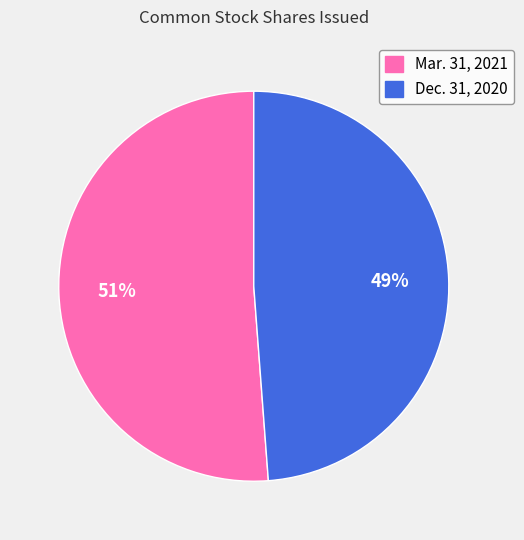

To the nearest percent, what is the average slice percentage?

50%